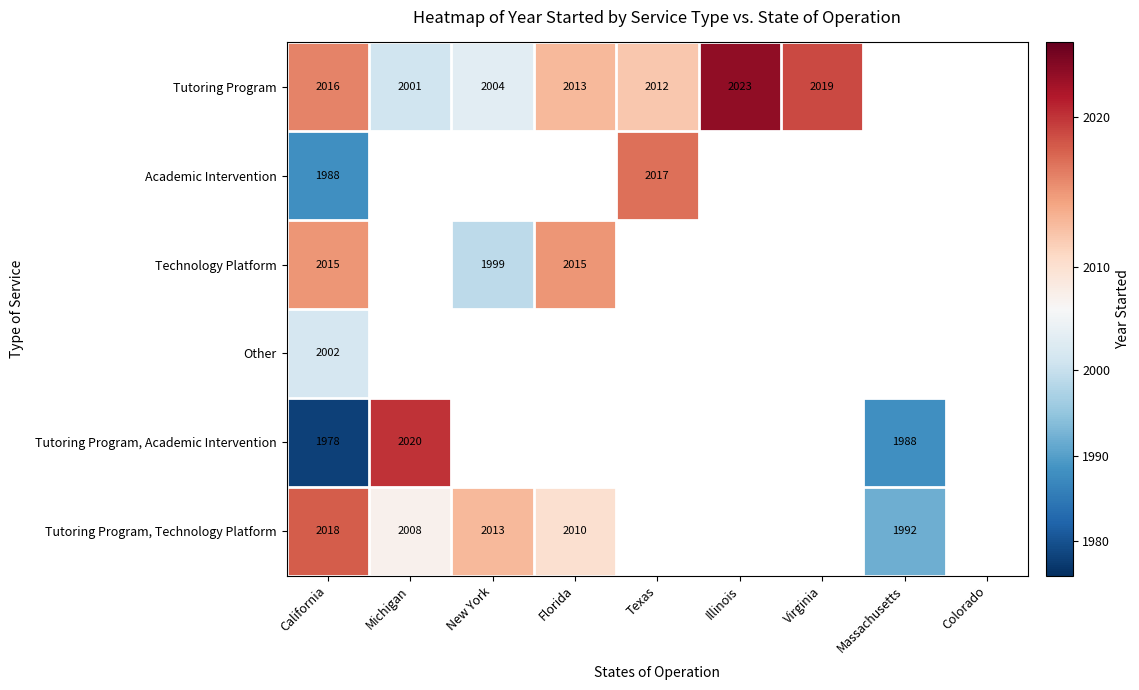

The value of Tutoring Program at New York is 1297. True or false?

False